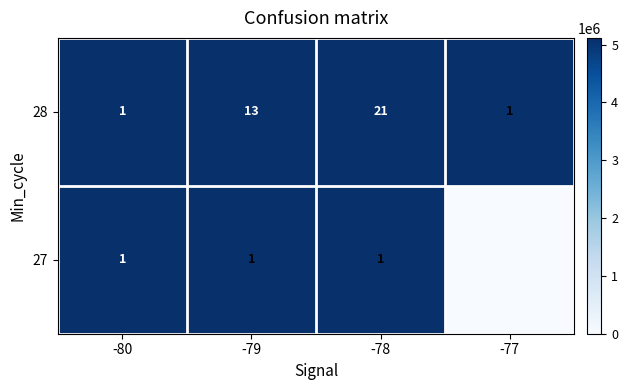

What is the highest value of the 28 series?

21